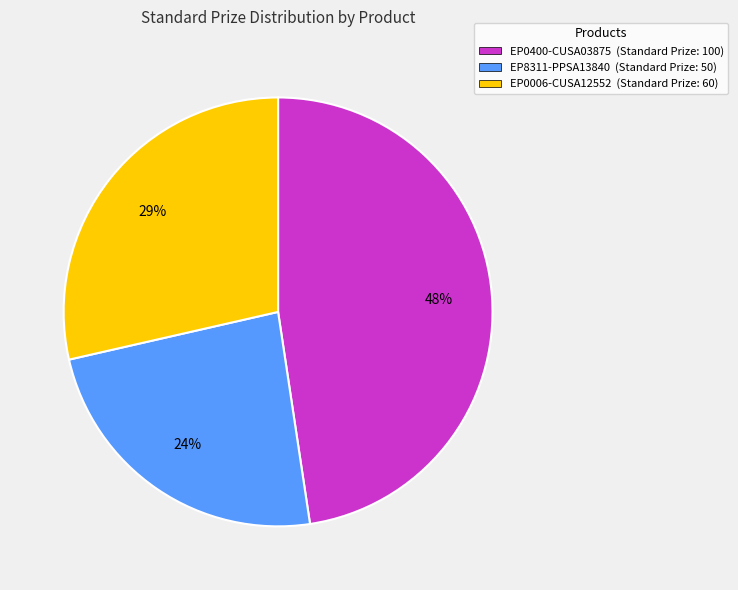

To the nearest percent, what is the combined percentage of EP0006-CUSA12552 (Standard Prize: 60) and EP0400-CUSA03875 (Standard Prize: 100)?

76%